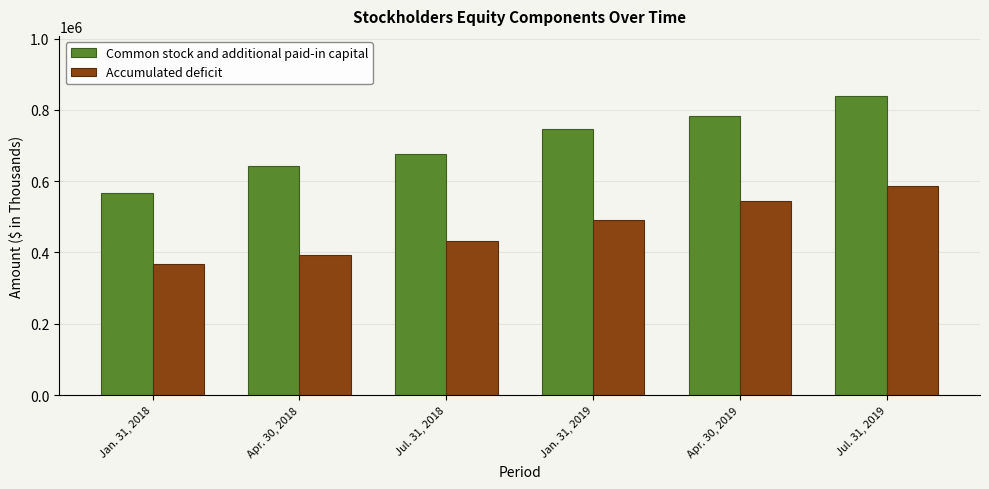

At which category is the sum across all series the highest?

Jul. 31, 2019